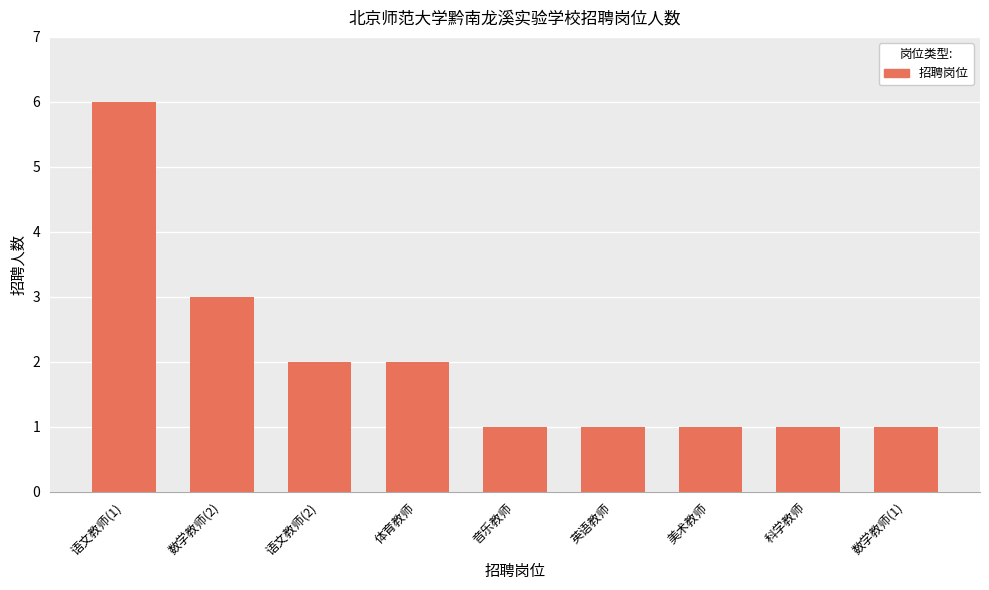

What is the average value?

2